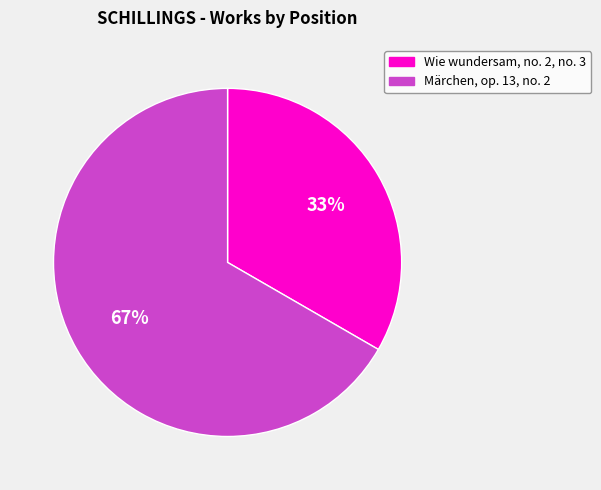

Count the number of slices in the pie.

2